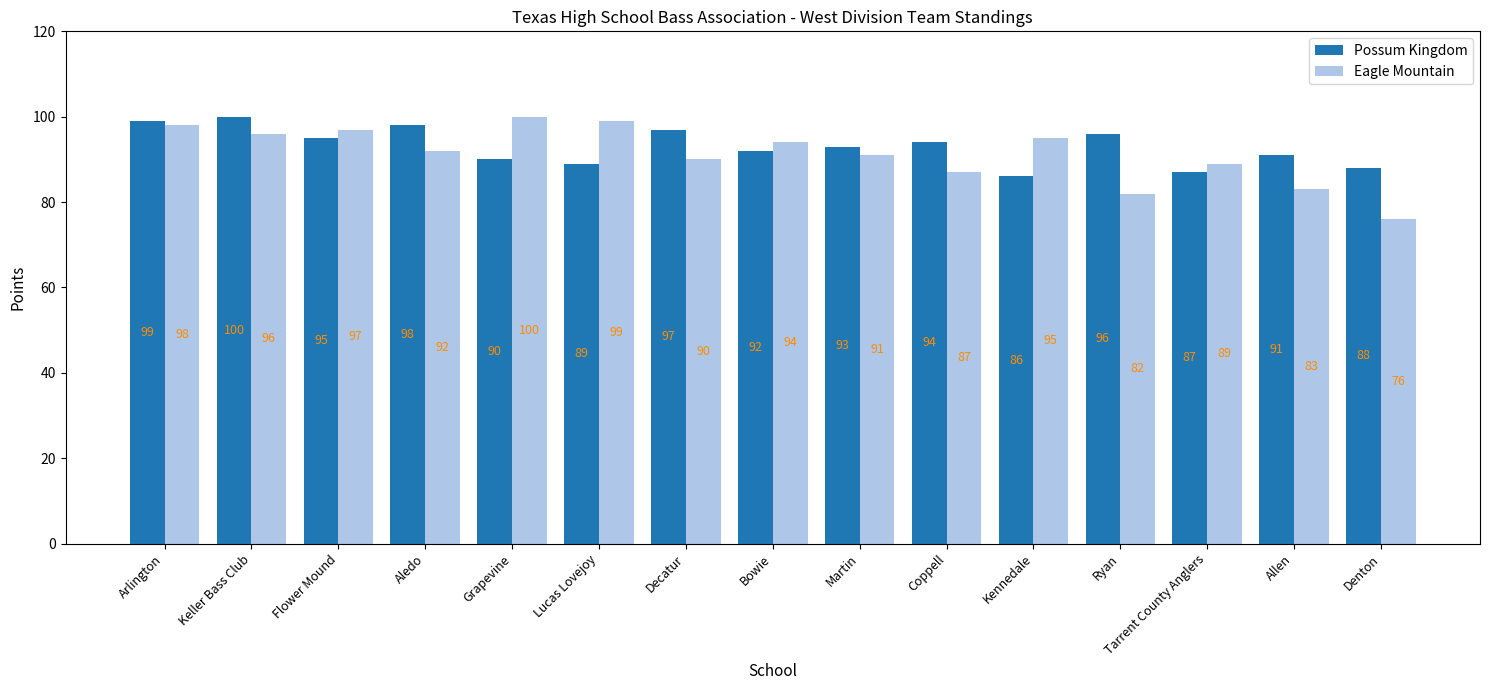

Reading right to left, list all the values displayed in this chart.

Possum Kingdom: 88	91	87	96	86	94	93	92	97	89	90	98	95	100	99
Eagle Mountain: 76	83	89	82	95	87	91	94	90	99	100	92	97	96	98